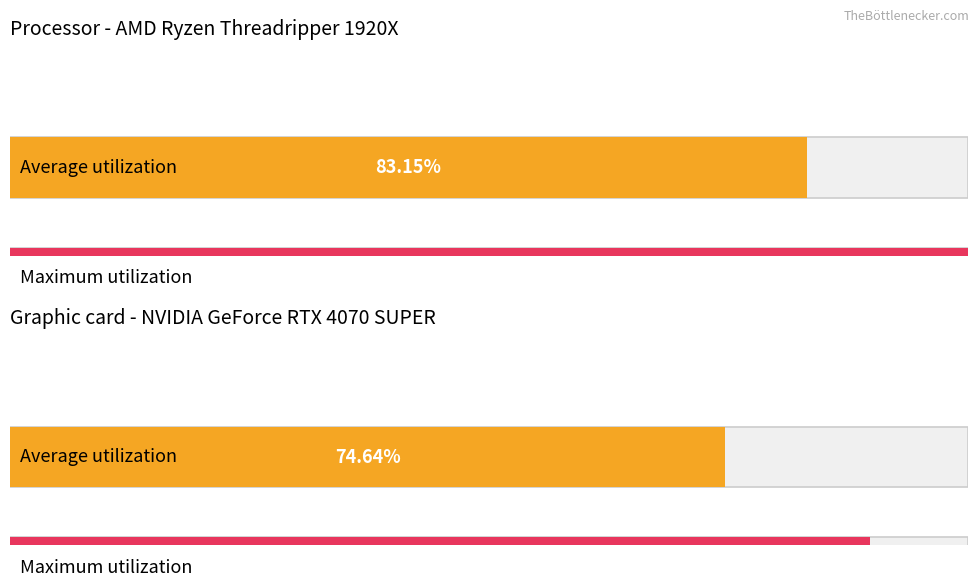

What are all the series names shown in the legend?

Average utilization, Maximum utilization